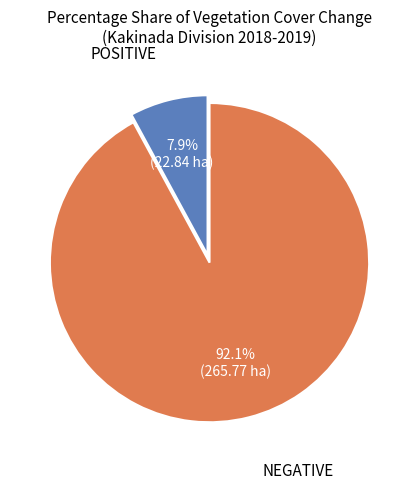

To the nearest percent, what is the average slice percentage?

50%